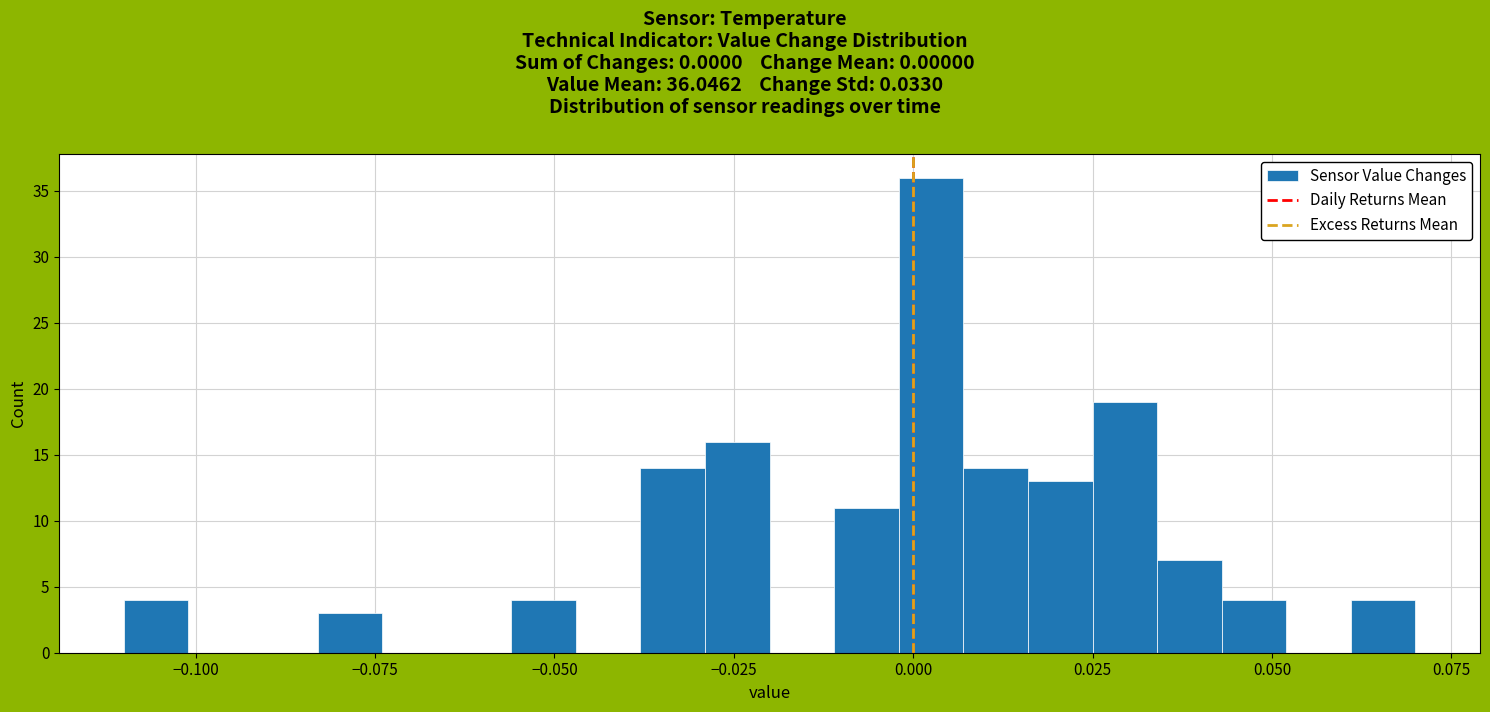

Around what value on the x-axis is the tallest bar? Give the approximate position of its centre, as read against the axis.

0.005